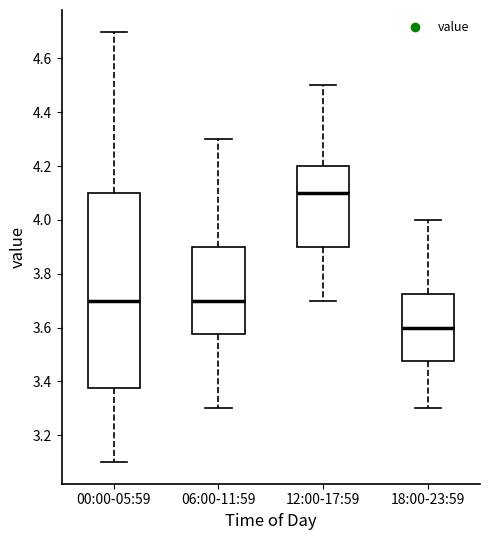

Where does the upper whisker of the box for 00:00-05:59 end on the y-axis? The values are not printed on the chart, so give them approximately, as read against the axis.

4.70